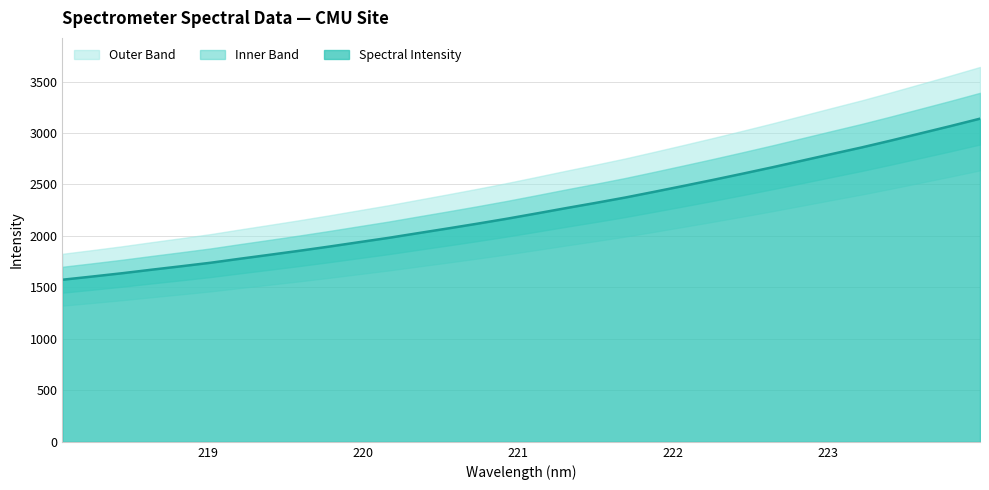

List the labels in order of value, smallest first.

218.0596, 218.2508, 218.442, 218.6332, 218.8244, 219.0156, 219.2067, 219.3979, 219.589, 219.7801, 219.9712, 220.1623, 220.3533, 220.5444, 220.7354, 220.9264, 221.1174, 221.3083, 221.4993, 221.6902, 221.8812, 222.0721, 222.263, 222.4538, 222.6447, 222.8355, 223.0264, 223.2172, 223.408, 223.5987, 223.7895, 223.9802